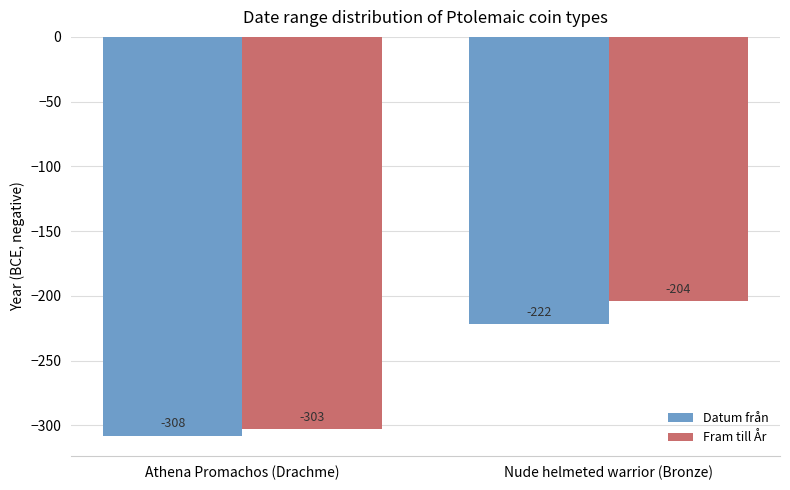

List the series in order of their peak value, highest first.

Fram till År, Datum från